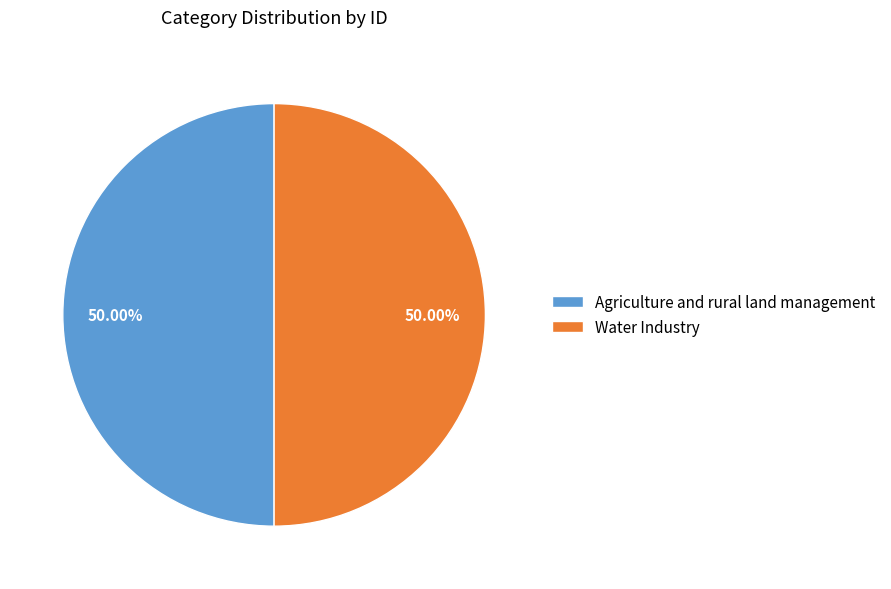

What is the ratio of the value at Water Industry to the value at Agriculture and rural land management?

1.0